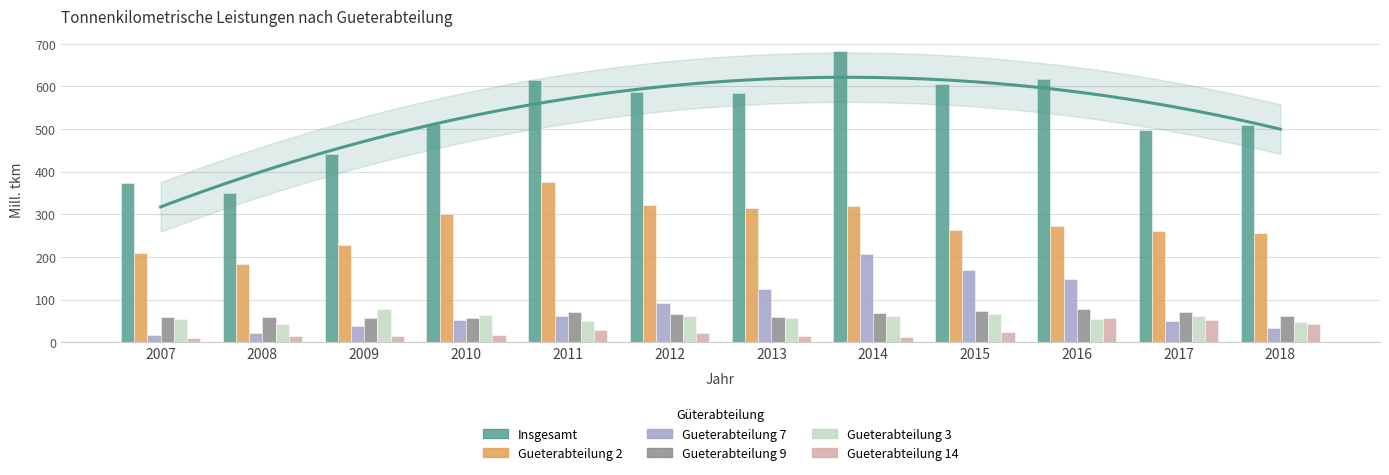

Where does the Guetera_7 series first go above 61?

2012